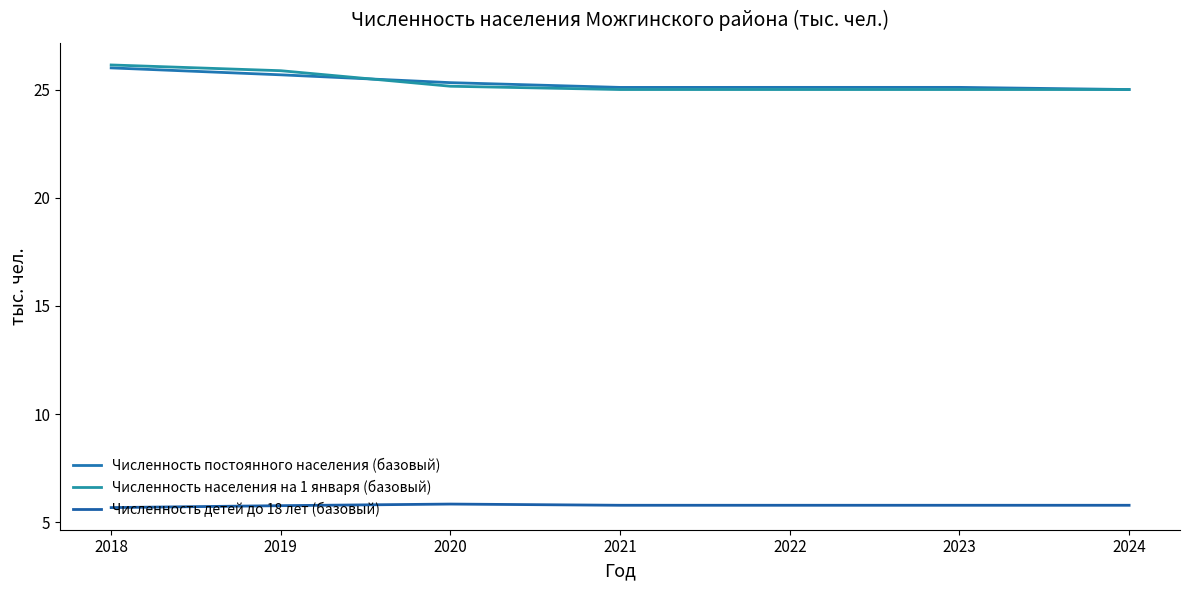

At which label does Численность населения на 1 января (базовый) reach its peak?

2018